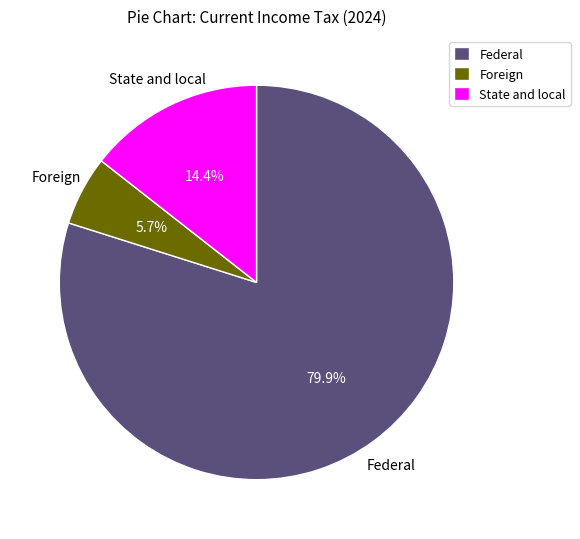

What portion of the pie excludes State and local?

85.6%